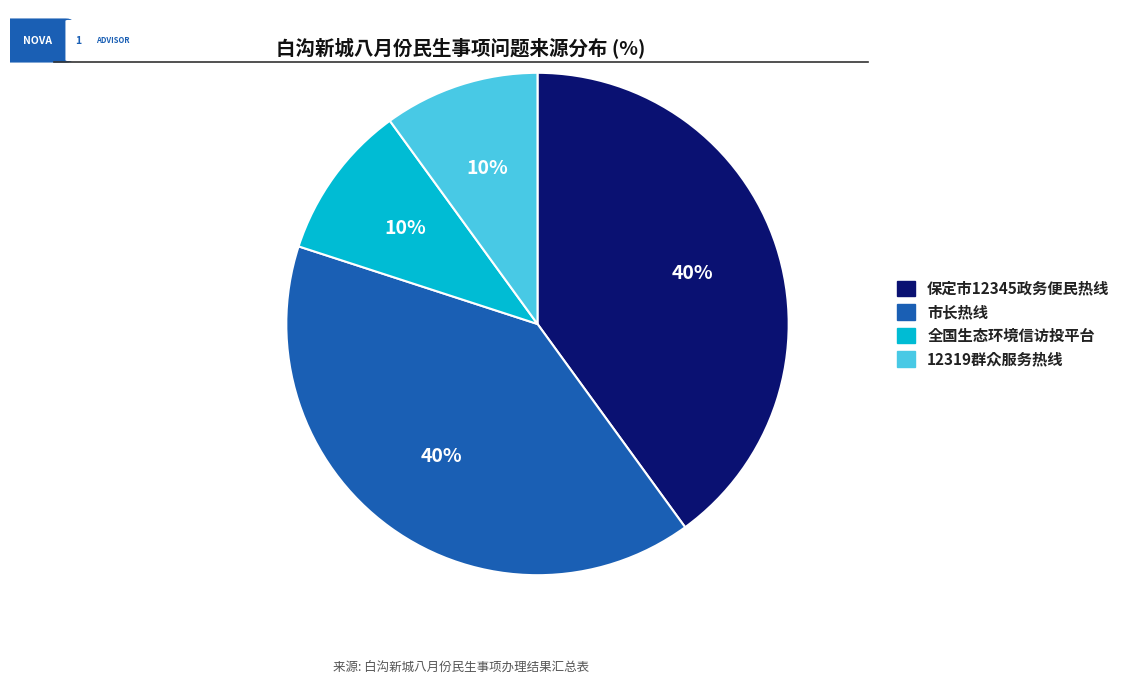

Does 12319群众服务热线 account for over 50% of the chart?

No